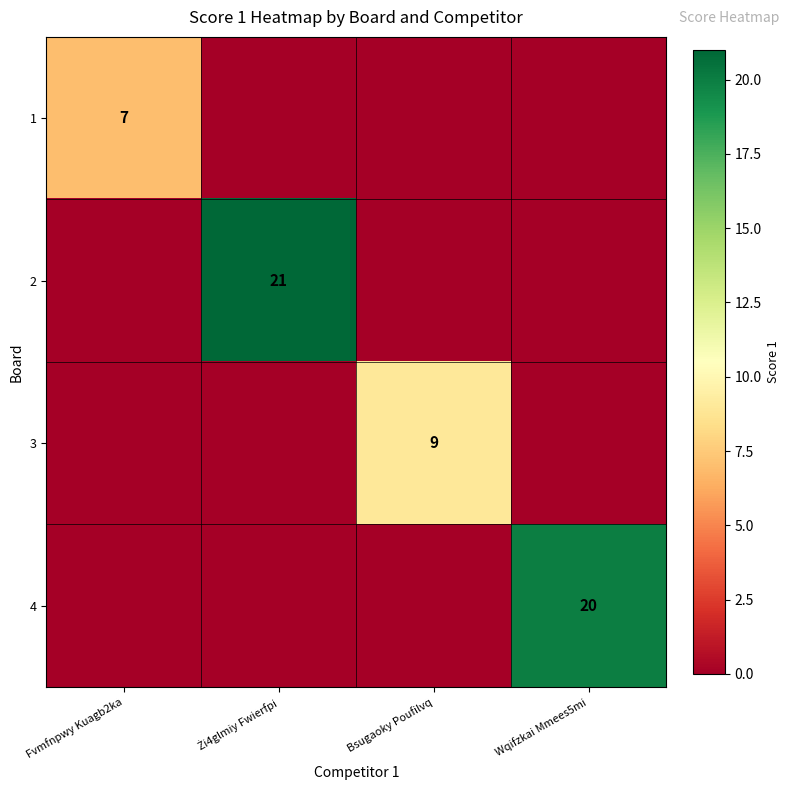

True or false: 2 has a value of 21 at Żi4glmiy Fwierfpi.

True